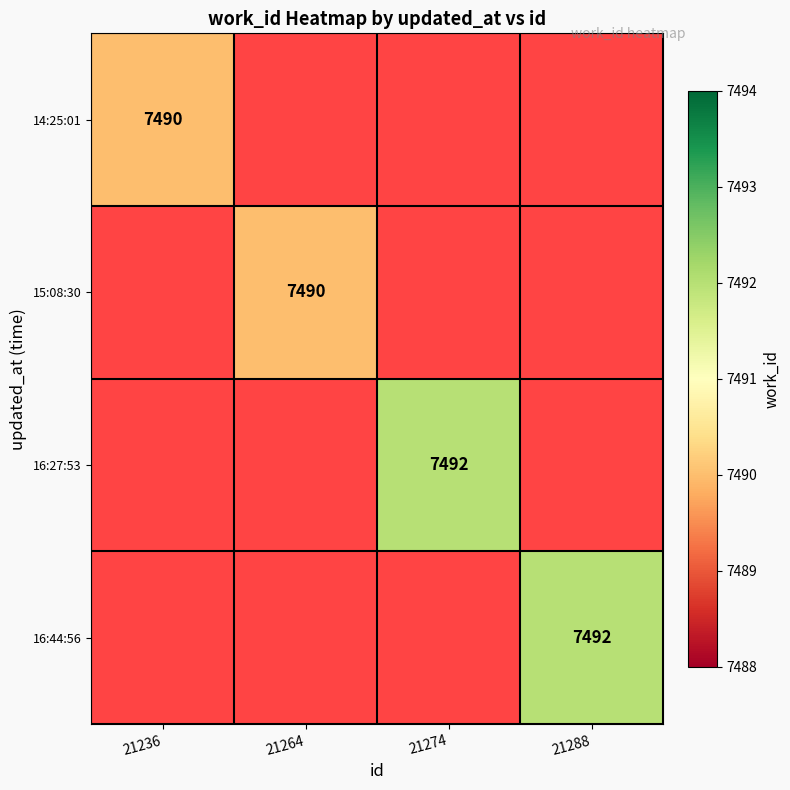

The 14:25:01 series shows 7490 at 21236. True or false?

True